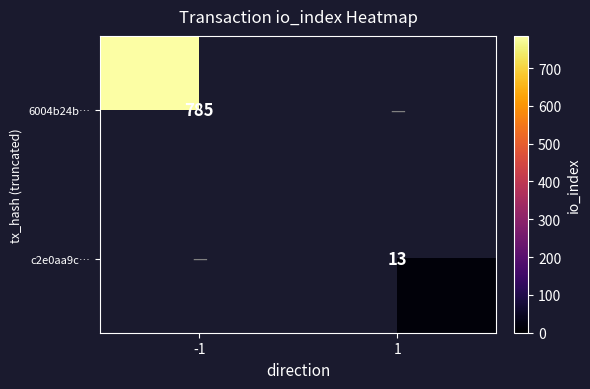

Is it true that 6004b24b… equals 426 at -1?

False